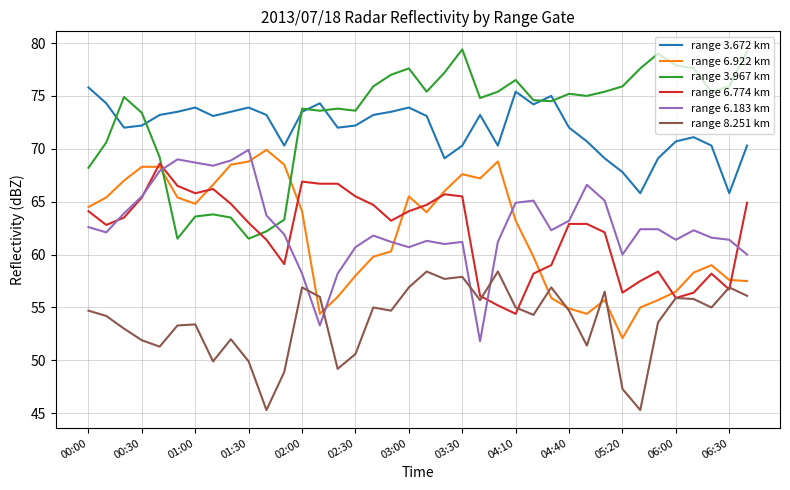

True or false: range 6.183 km and range 3.672 km cross at least once.

False